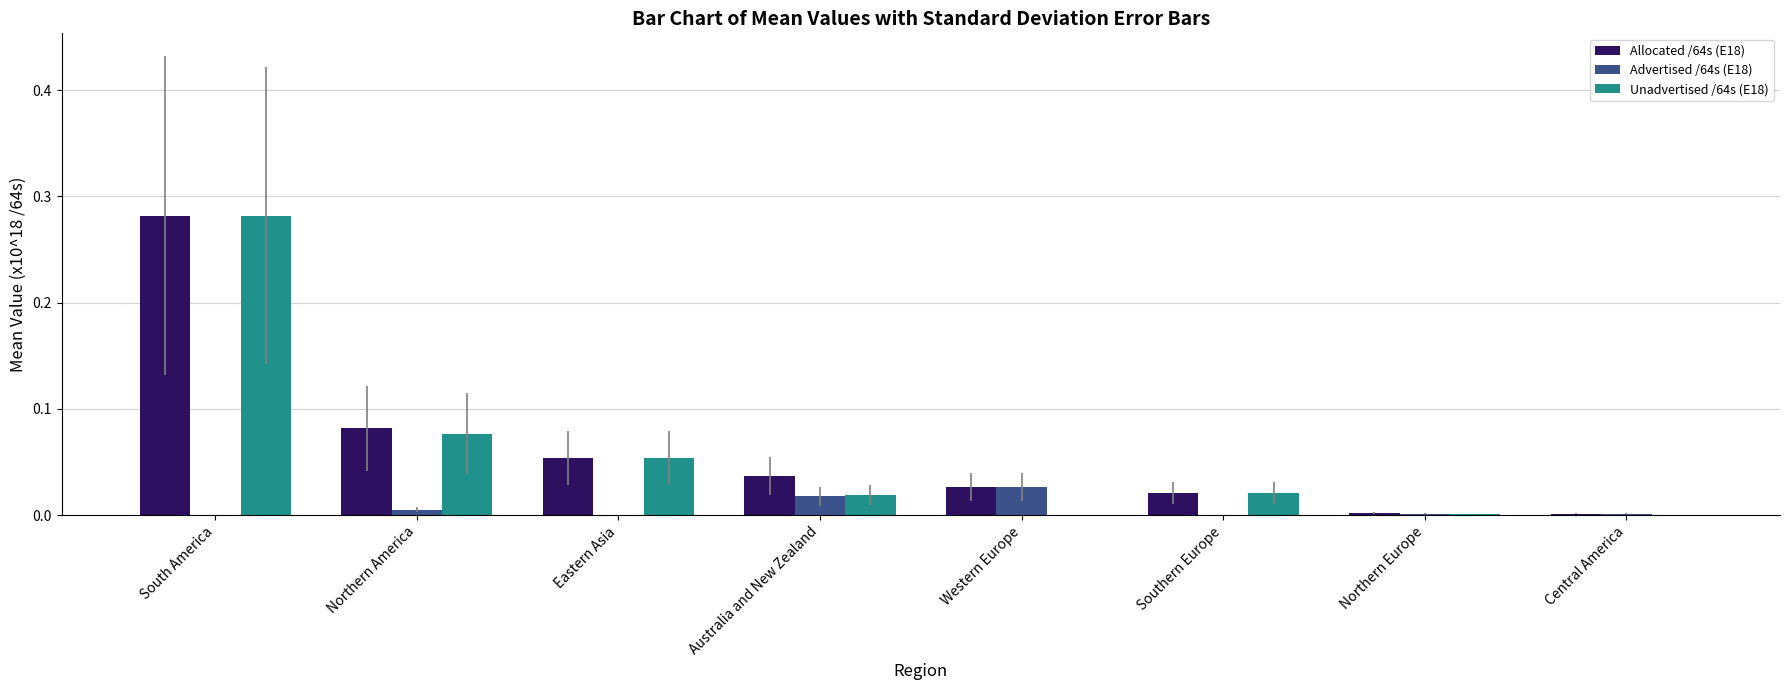

At which category is the sum across all series the highest?

South America